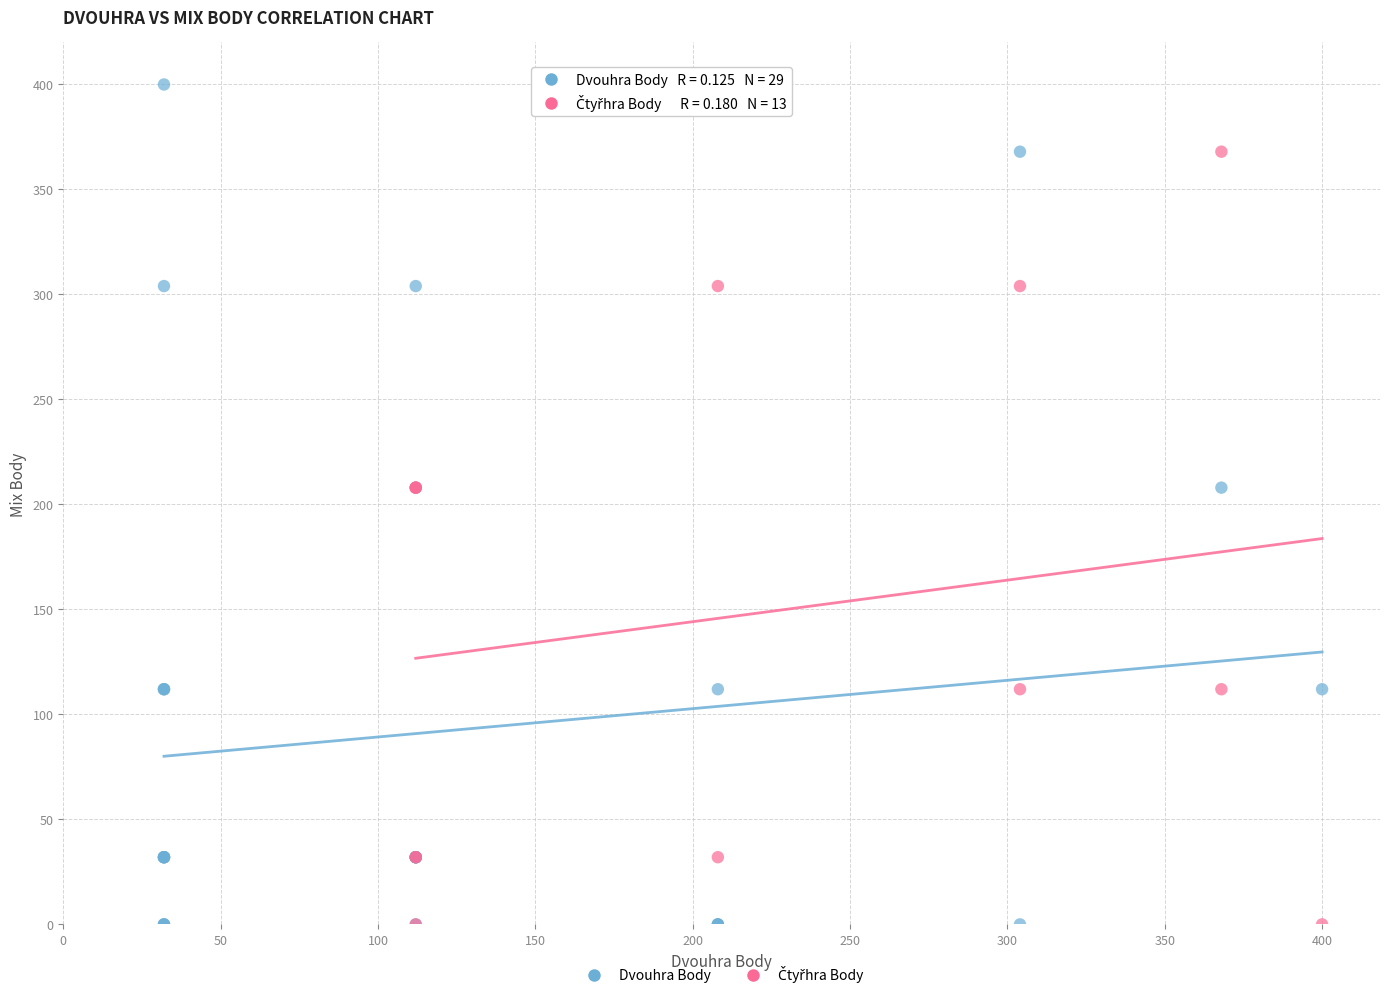

Which series reaches the maximum Y coordinate?

Dvouhra Body